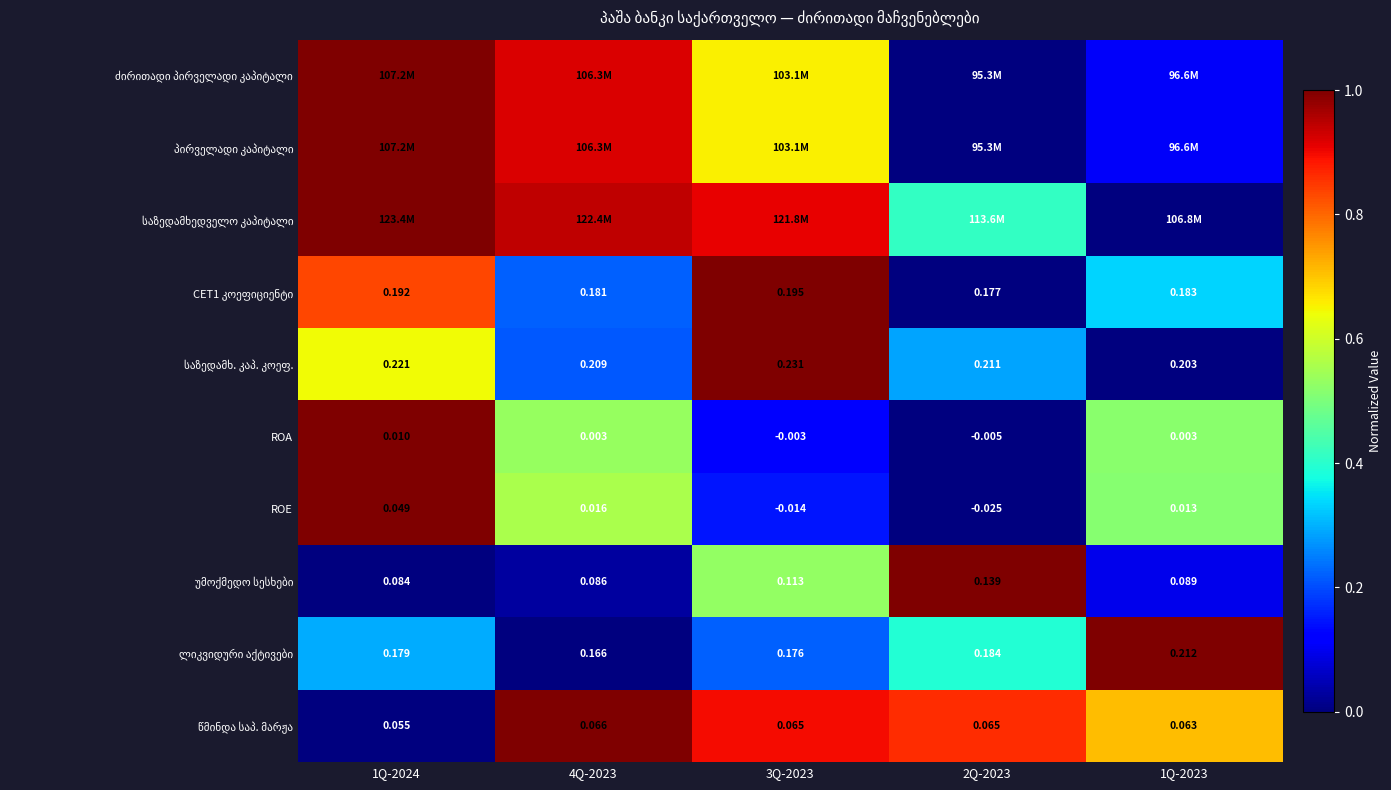

What is the difference between the second highest and second lowest values in the საზედამხედველო კაპიტალი series?

0.5